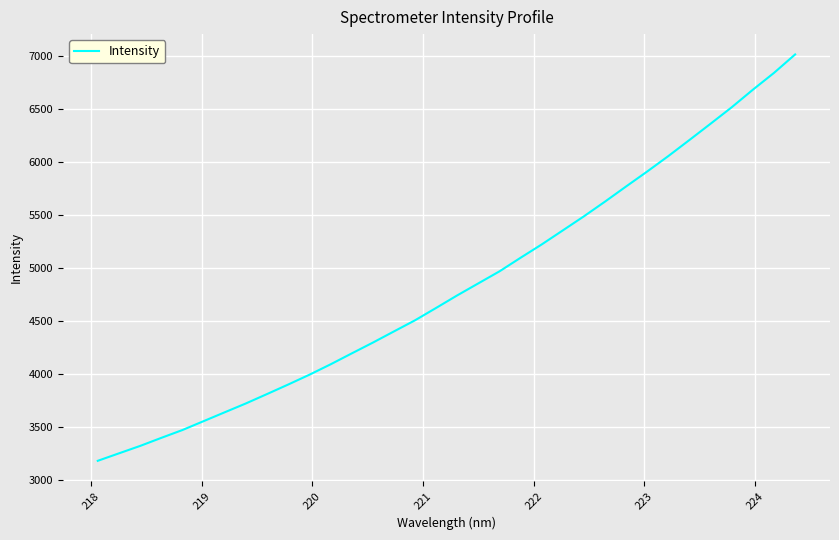

What is the minimum value shown in the chart?

3179.1